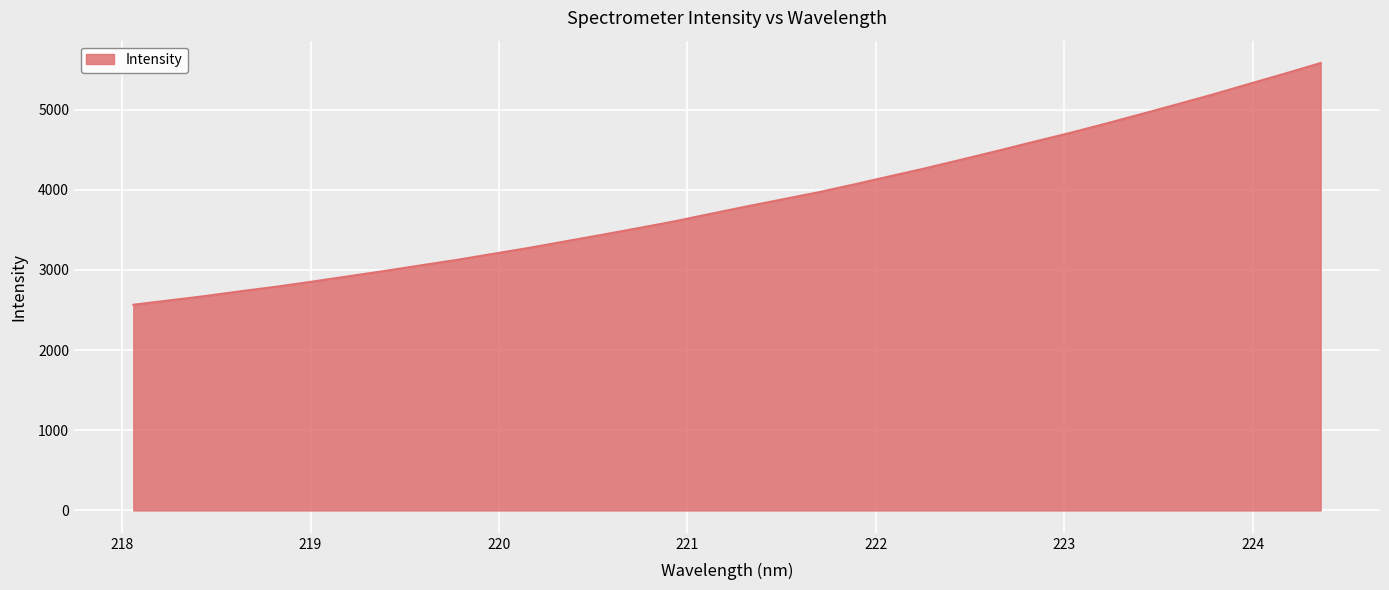

What is the minimum value shown in the chart?

2565.4